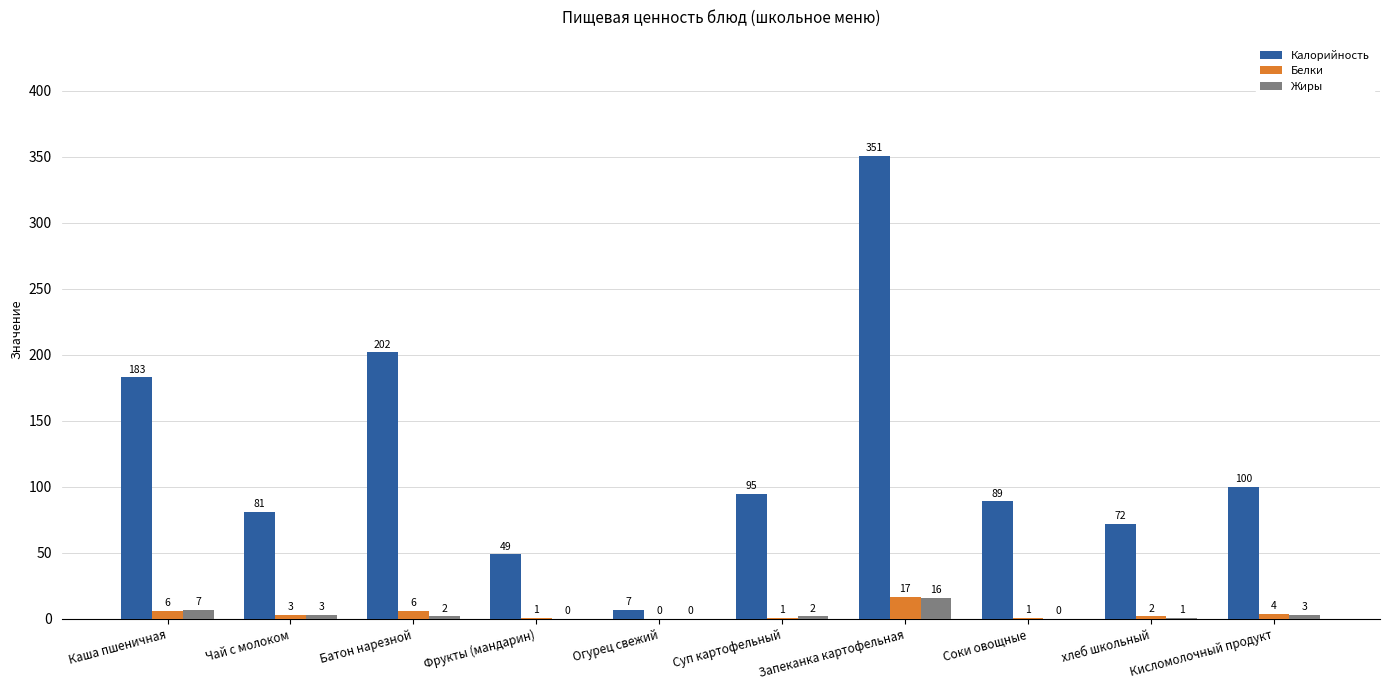

The Жиры series shows 3 at Чай с молоком. True or false?

True